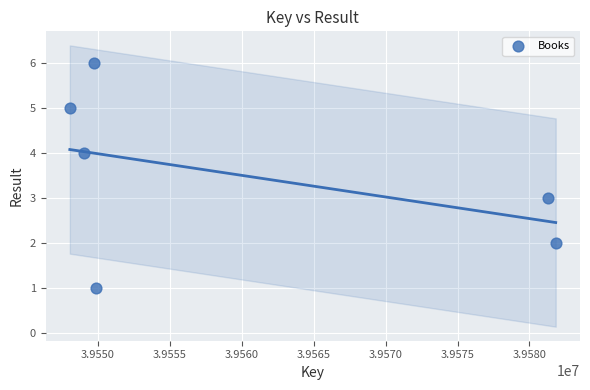

What is the average Y value?

4